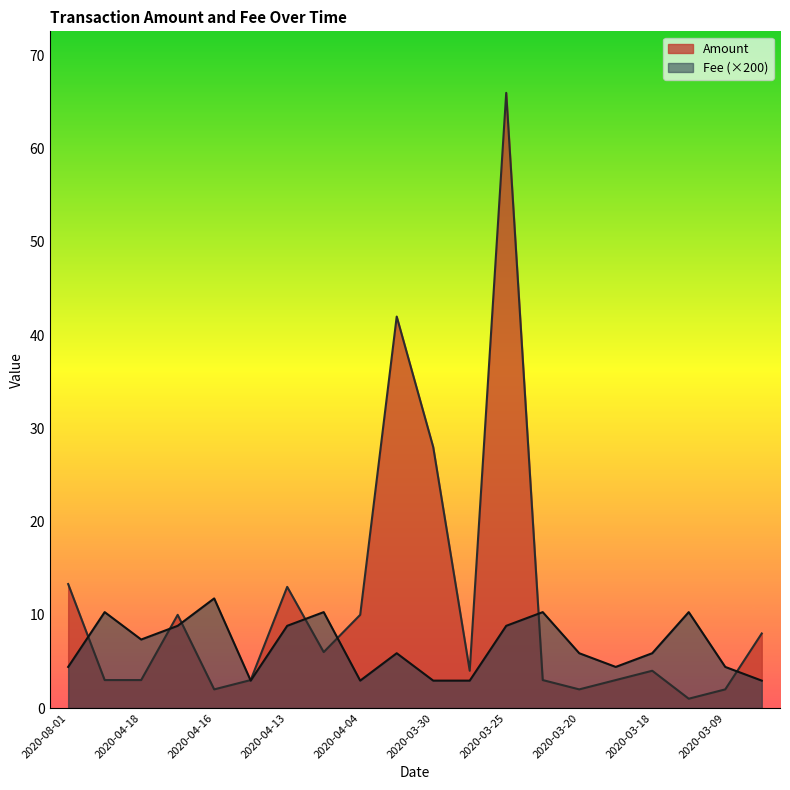

What are all the series names shown in the legend?

Amount, Fee (×200)